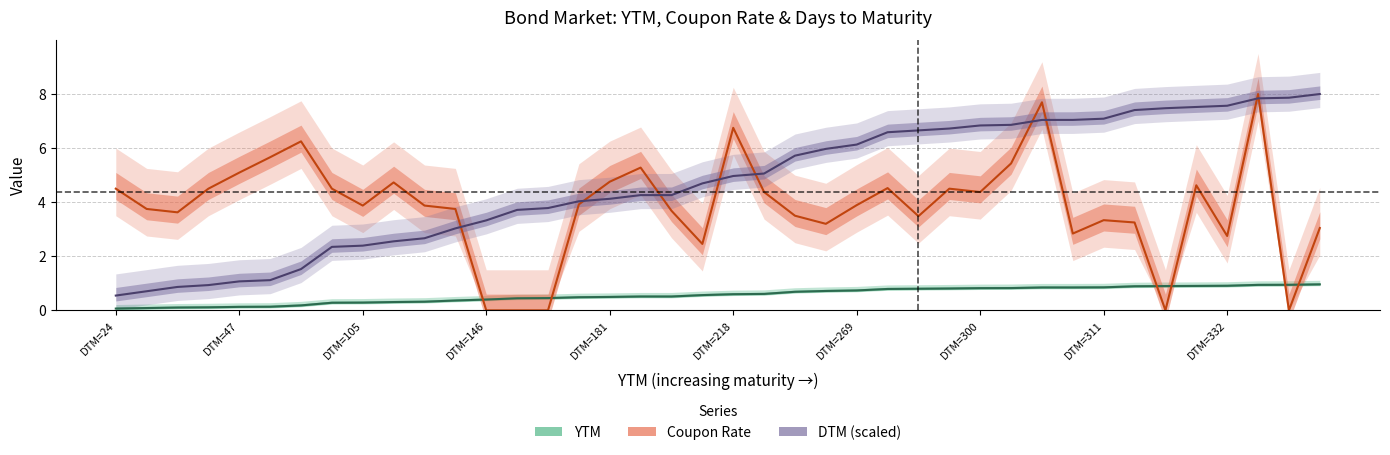

Is it true that YTM equals 0.5 at 18?

True